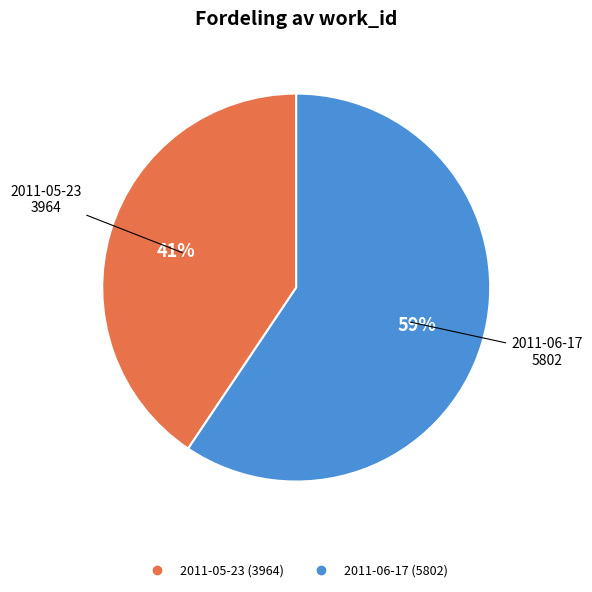

What percentage is the 2011-06-17 slice, to the nearest percent?

59%